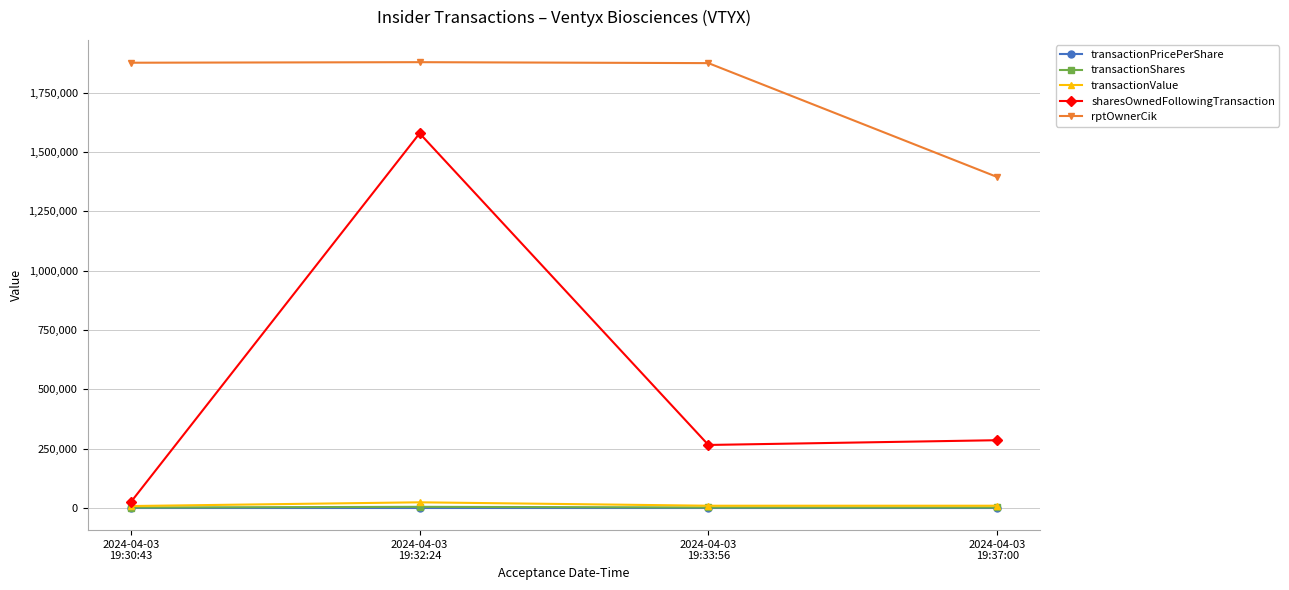

Rank the categories by sharesOwnedFollowingTransaction value from lowest to highest.

2024-04-03
19:30:43, 2024-04-03
19:33:56, 2024-04-03
19:37:00, 2024-04-03
19:32:24